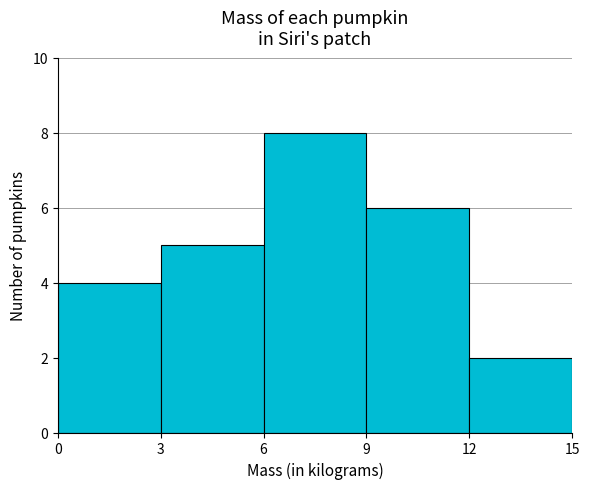

How tall is the bar that spans 3 to 6 on the x-axis? The values are not printed on the chart, so give them approximately, as read against the axis.

5